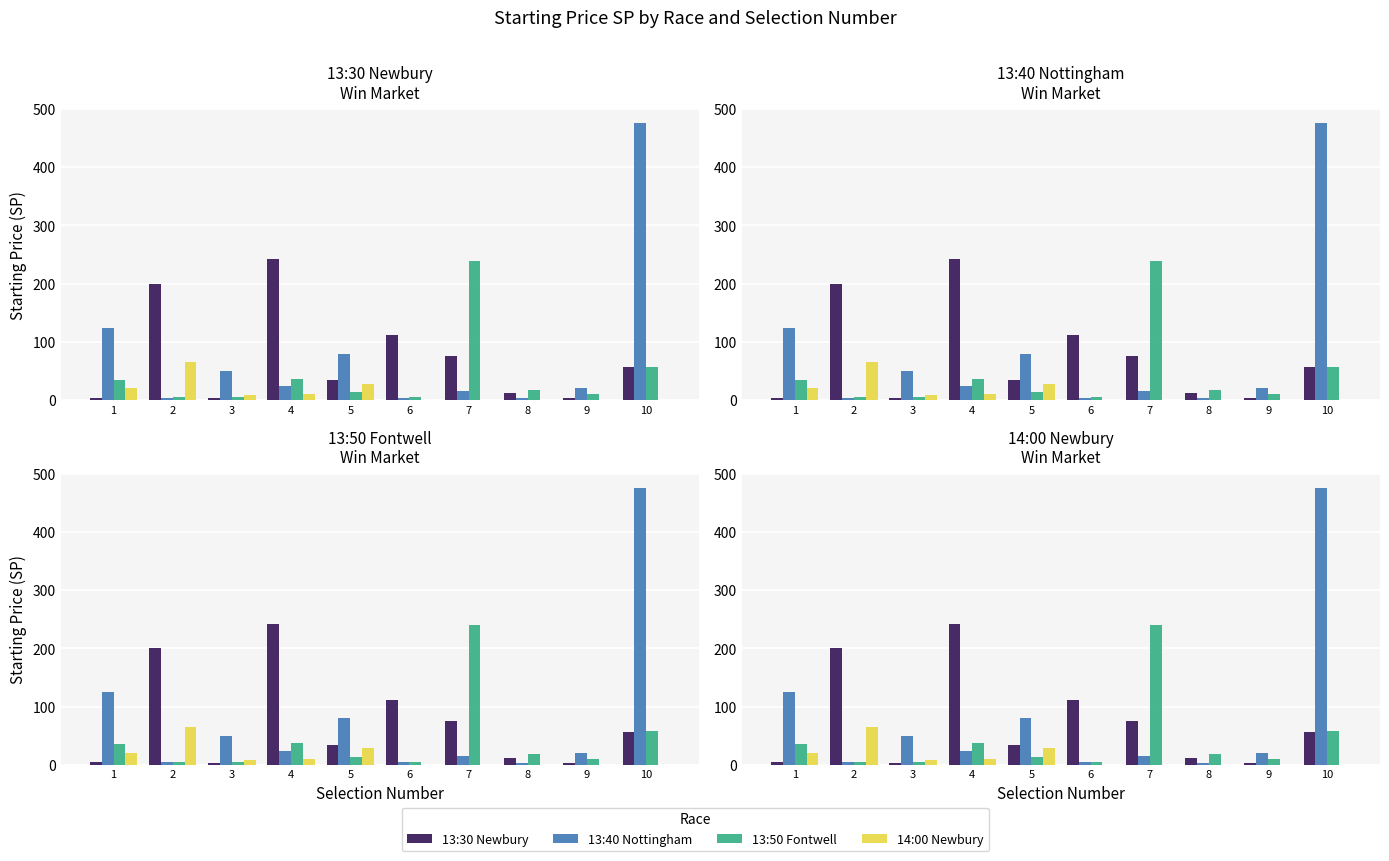

What is the average value of the 14:00 Newbury series?

13.3